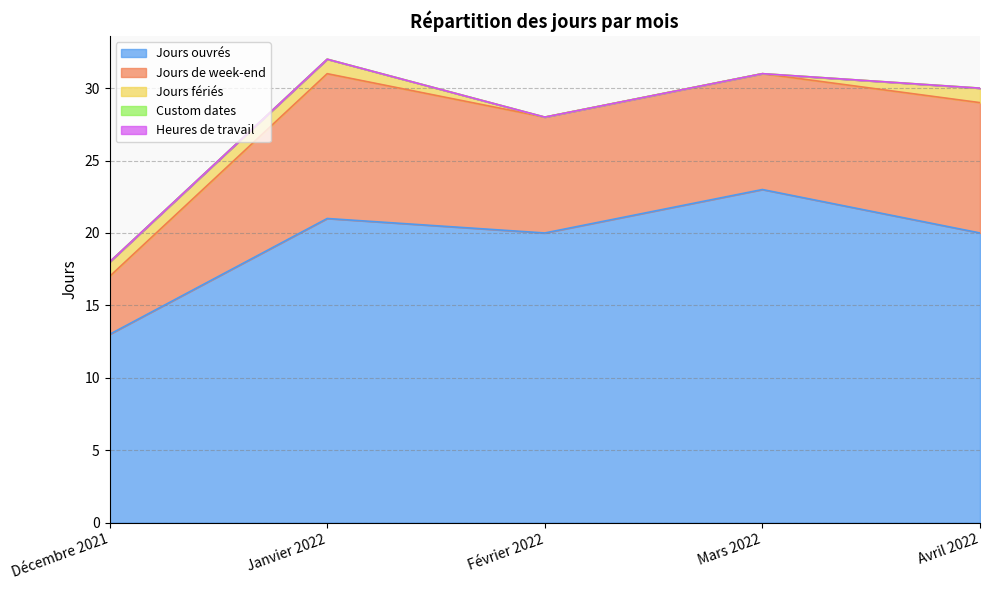

Reading left to right, what are all the values shown in this chart?

Jours ouvrés: 13	21	20	23	20
Jours de week-end: 4	10	8	8	9
Jours fériés: 1	1	0	0	1
Custom dates: 0	0	0	0	0
Heures de travail: 0	0	0	0	0